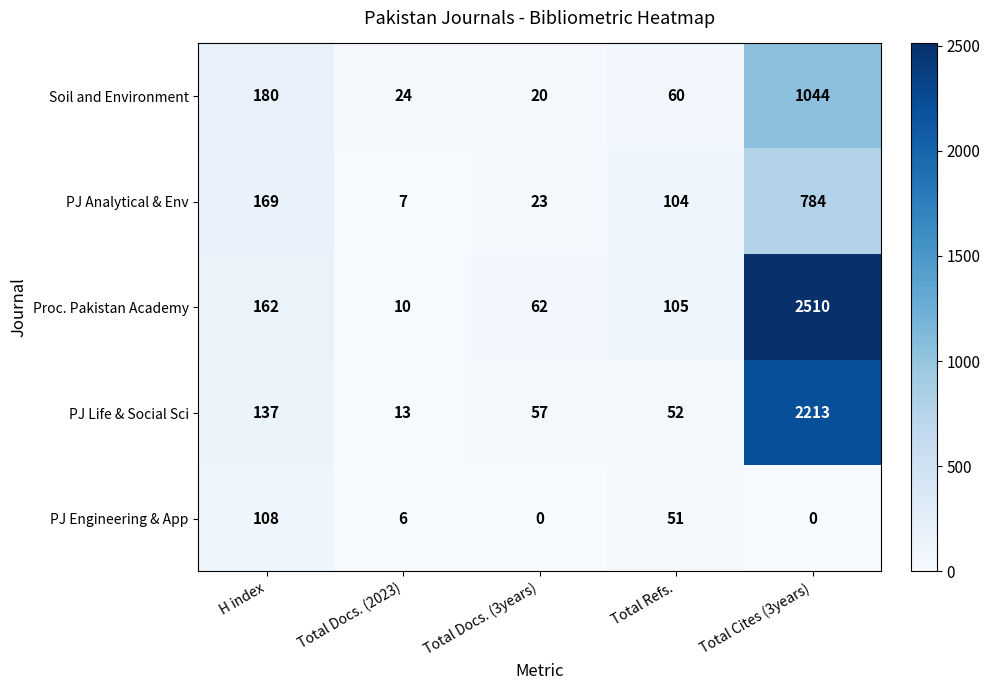

True or false: PJ Engineering & App has a value of 0 at Total Docs. (3years).

True